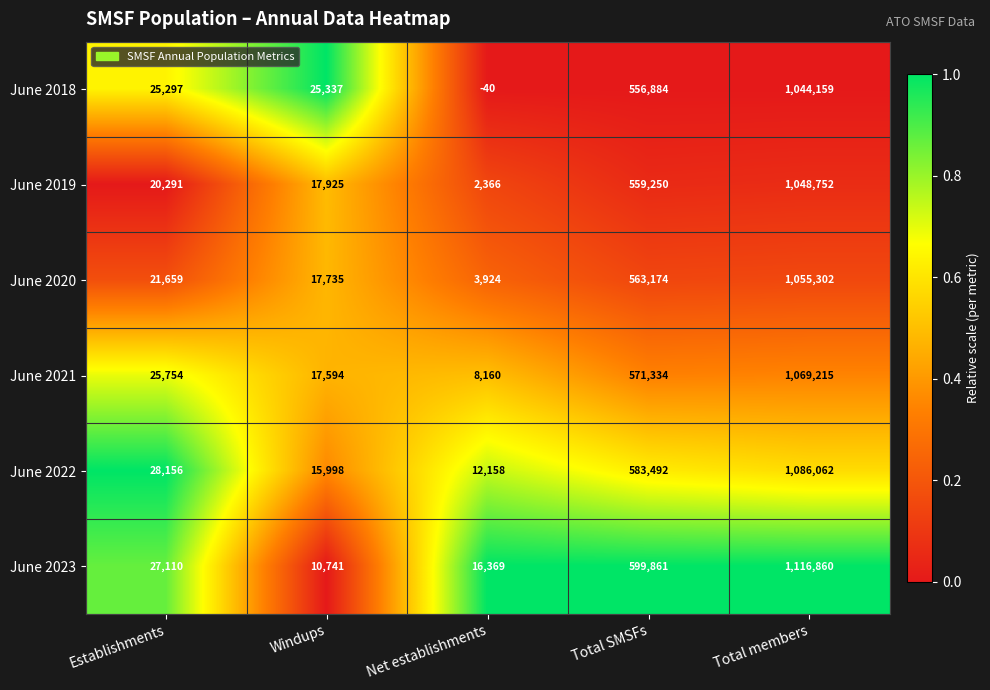

How many categories are shown in the chart?

5